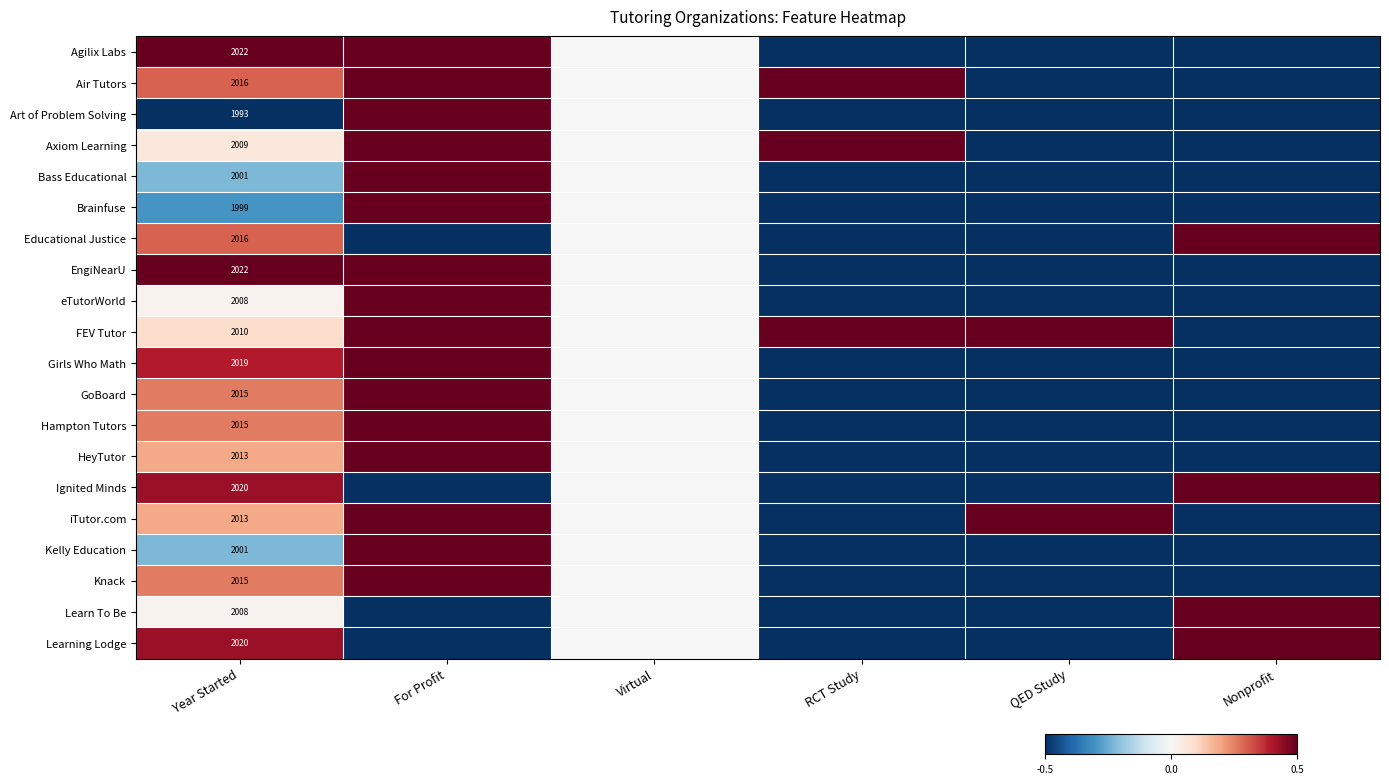

What is the difference between the GoBoard values at Virtual and QED Study?

0.5